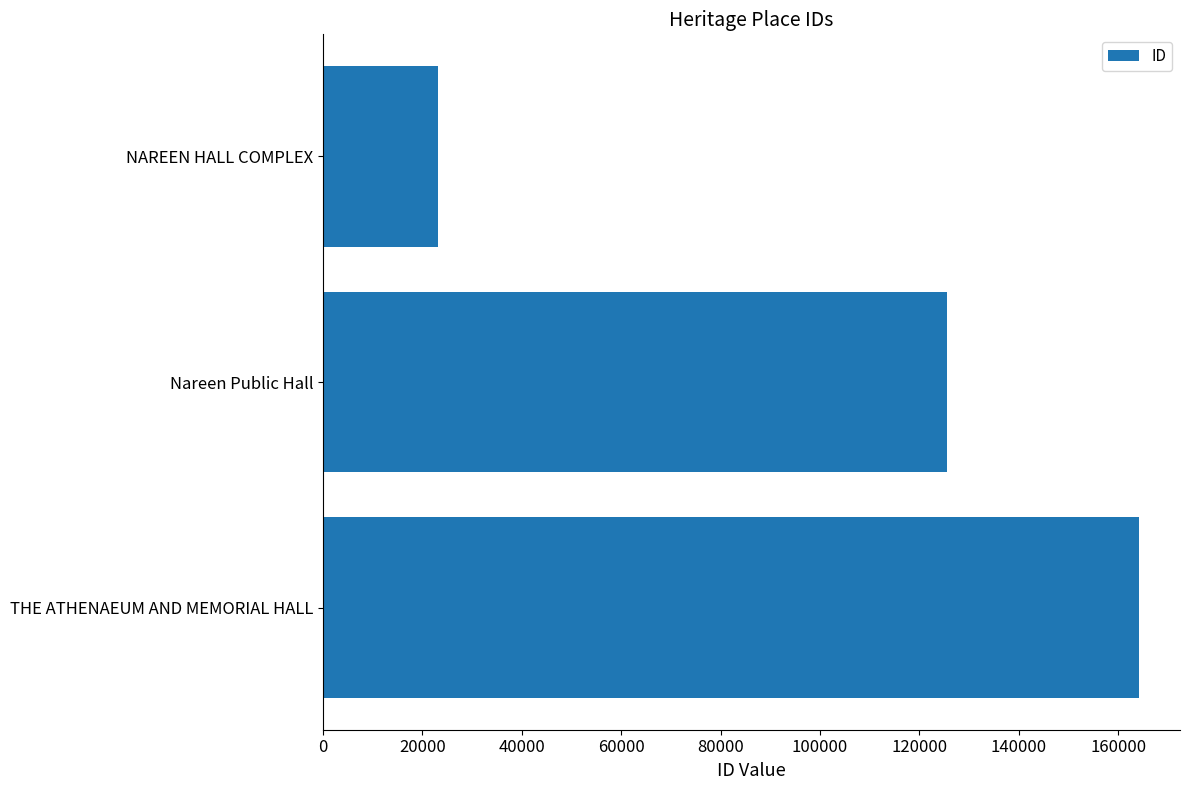

How many values are below 125488?

1